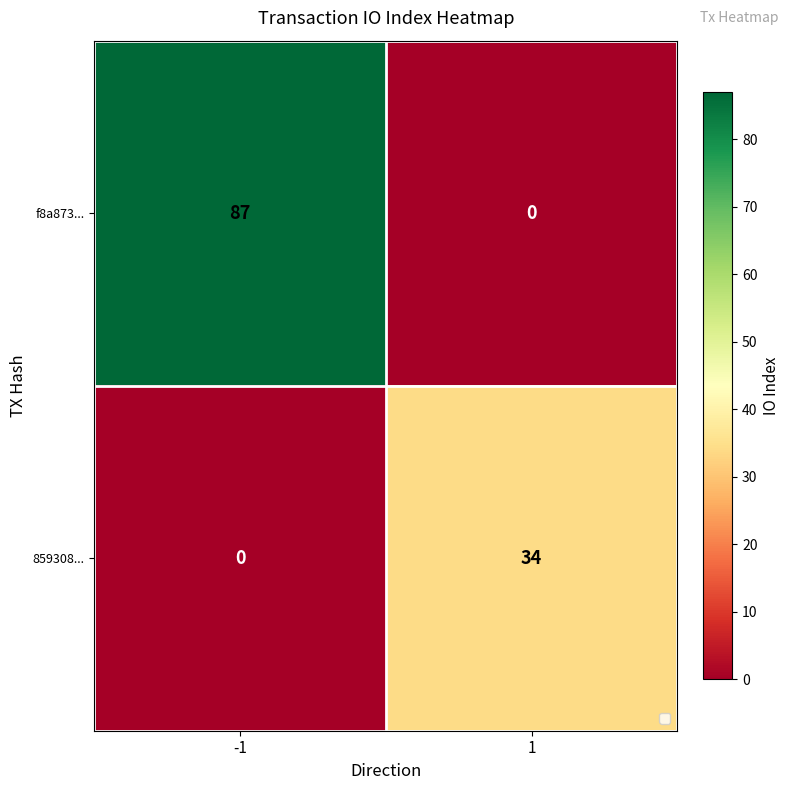

True or false: 859308... has a value of 16 at -1.

False